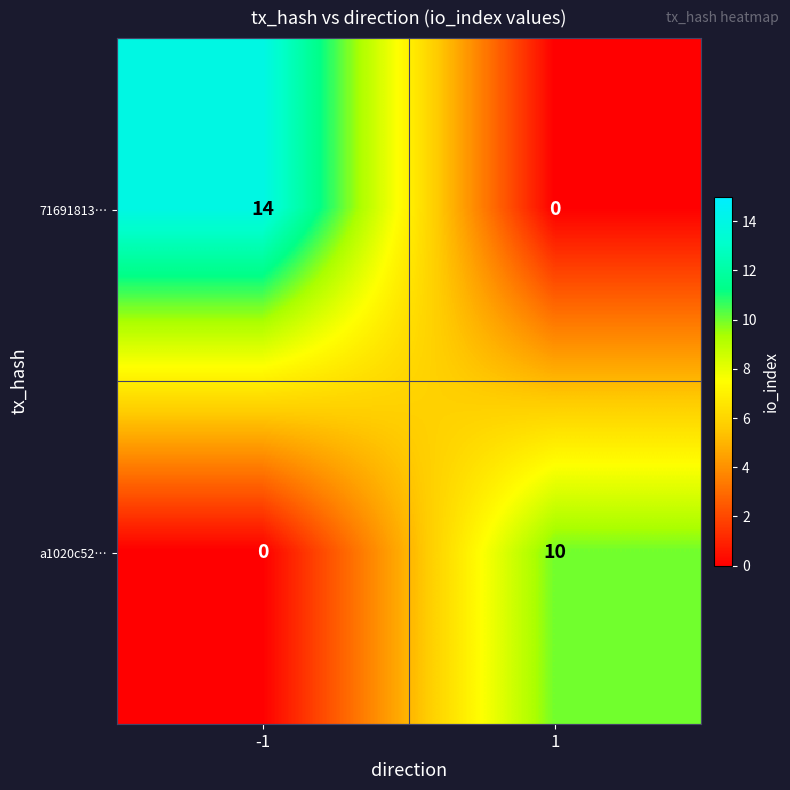

True or false: a1020c52… has a value of 13 at 1.

False